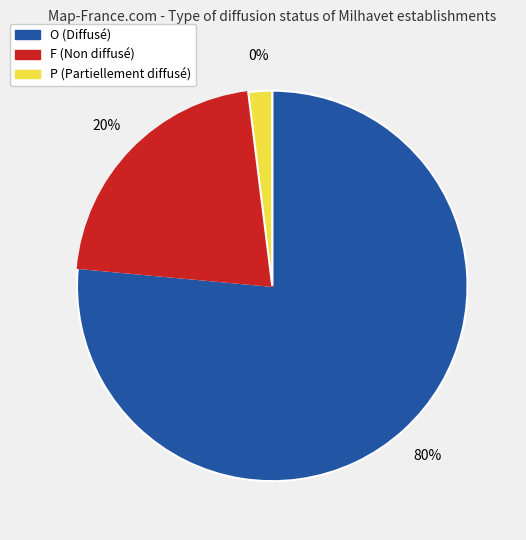

Is the sum of F and P greater than half?

No